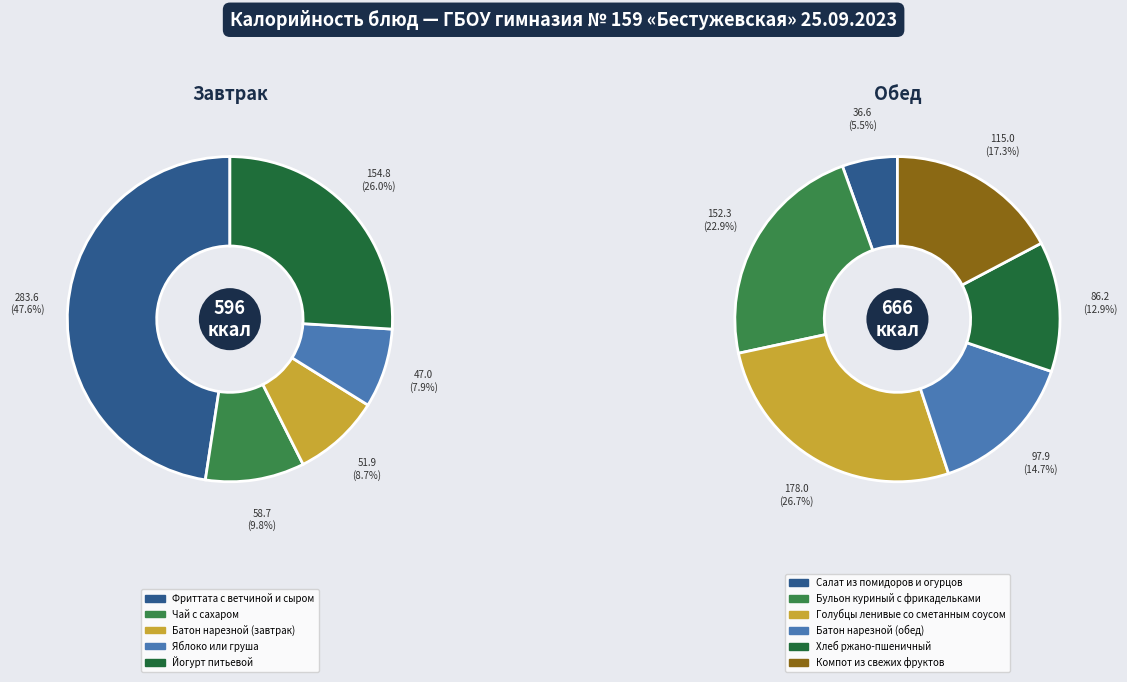

Between Батон нарезной (завтрак) and Чай с сахаром, which is larger?

Чай с сахаром